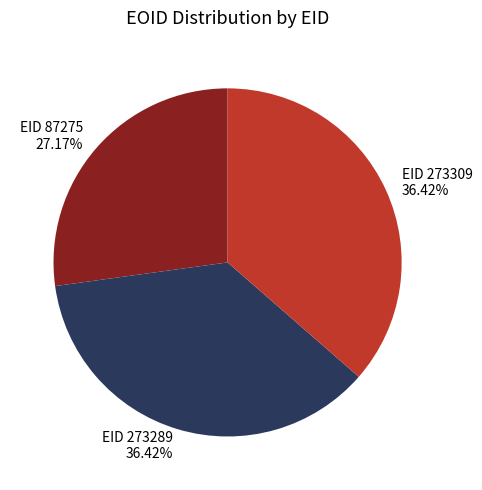

To the nearest percent, what is the average slice percentage?

33%